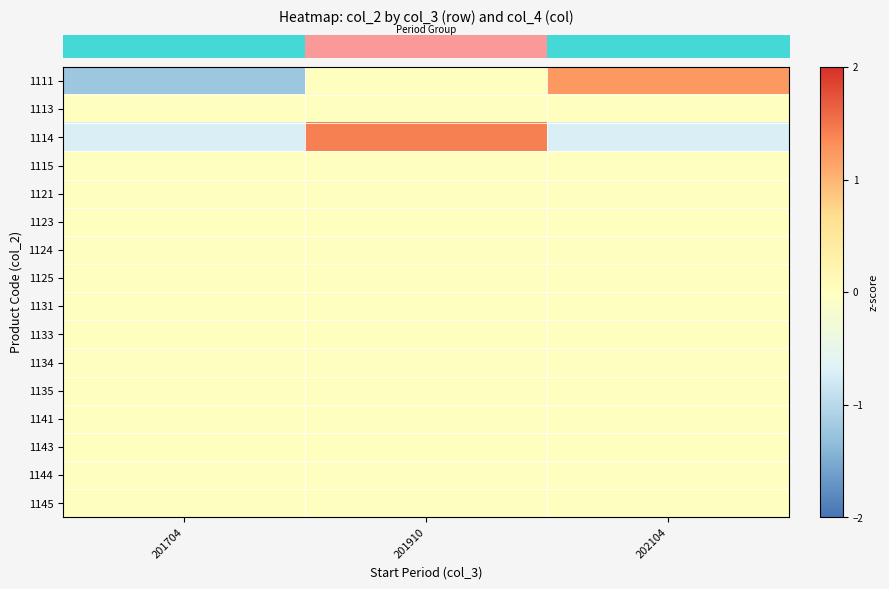

Which has a higher value, 202104 or 201910?

202104